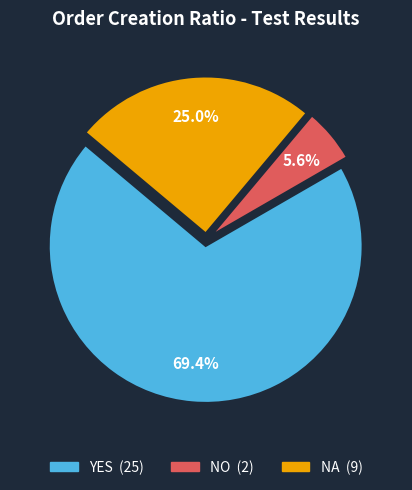

To the nearest percent, what percentage of the pie is NO?

6%